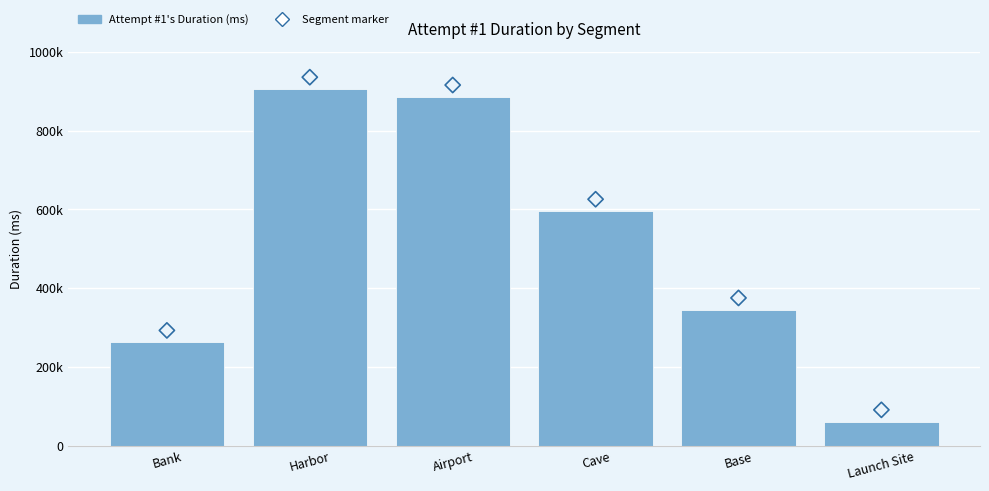

At which category is the sum across all series the highest?

Harbor